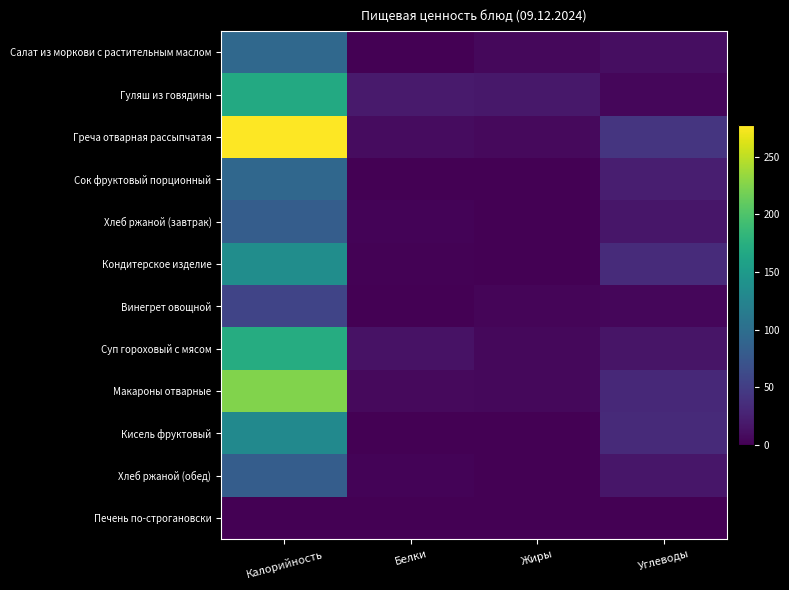

How many distinct data groups are displayed?

12